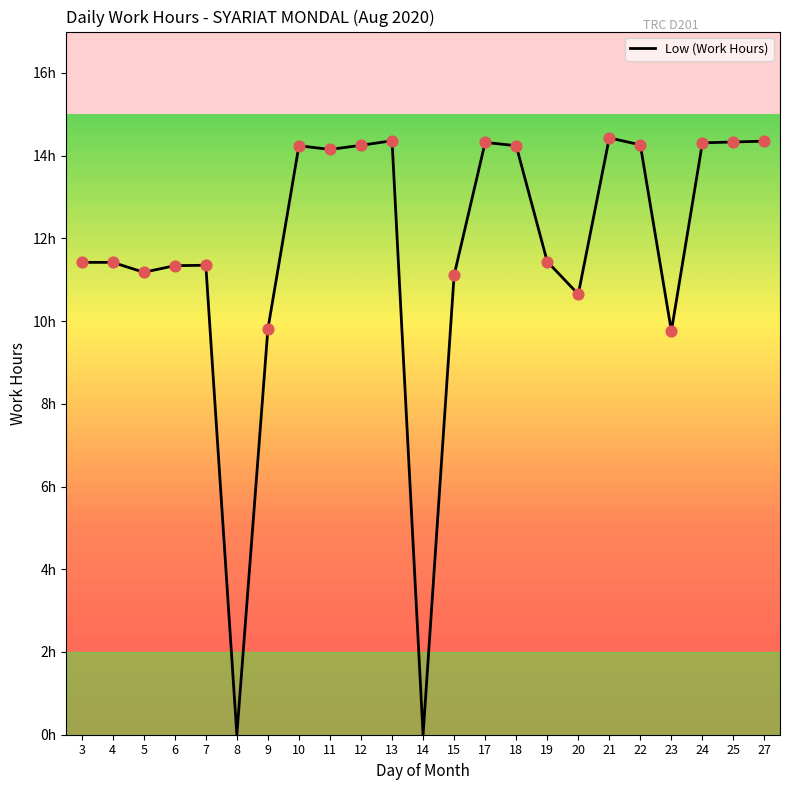

Does the chart have visible grid lines?

No